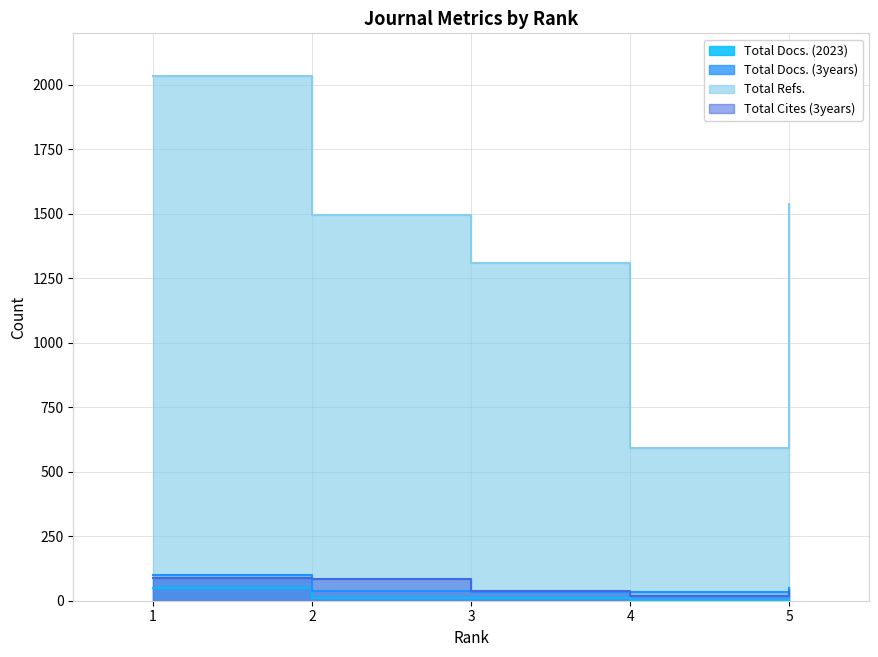

What is the lowest value of the Total Cites (3years) series?

19